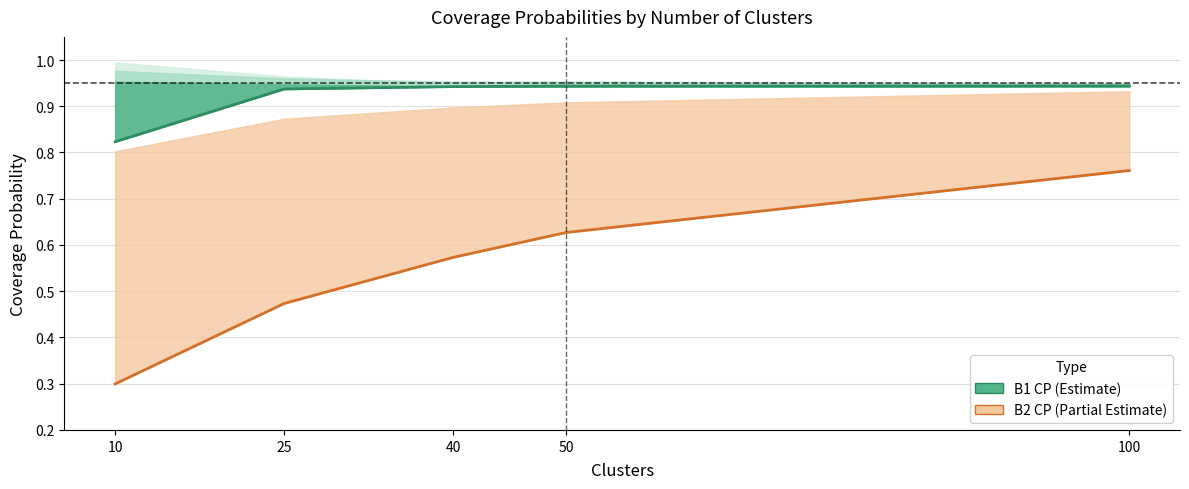

How many lines are shown in the chart?

2